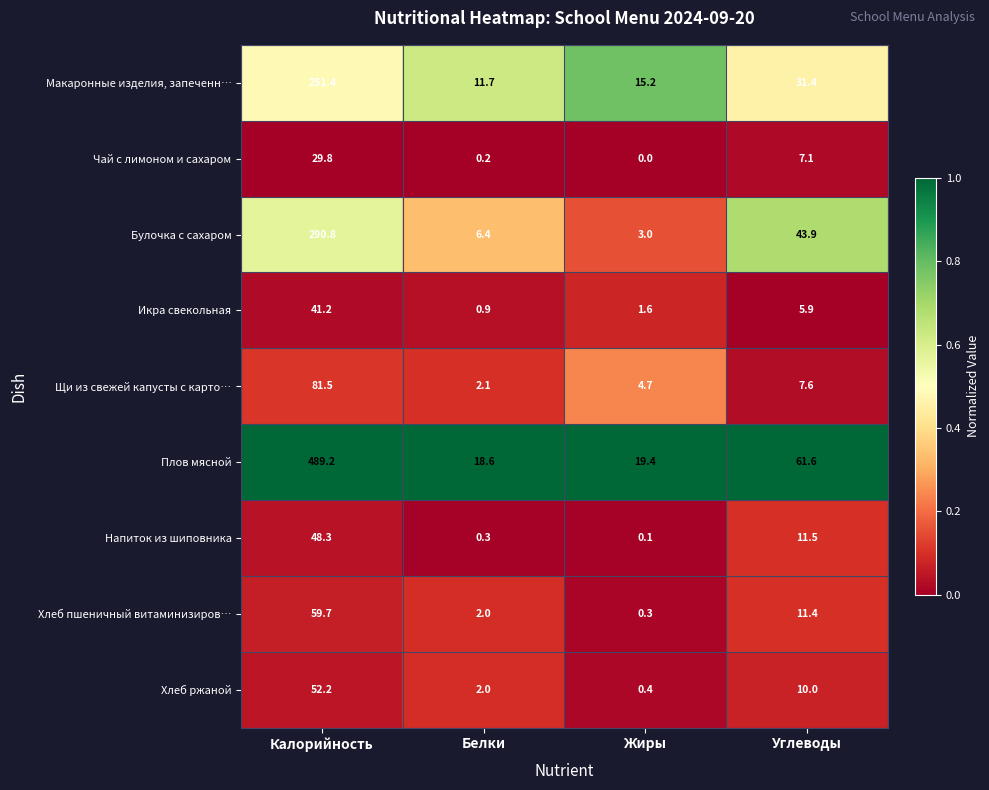

What is the lowest value of the Хлеб пшеничный витаминизиров… series?

0.3